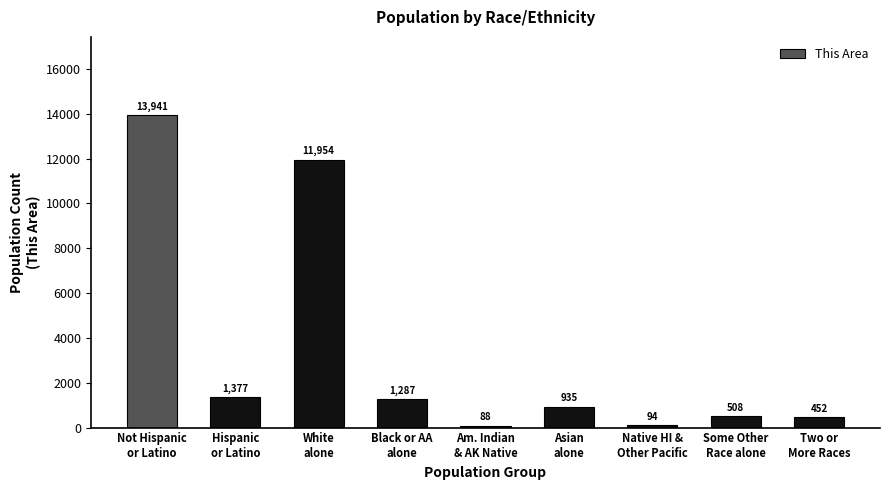

Does the chart contain any negative values?

No